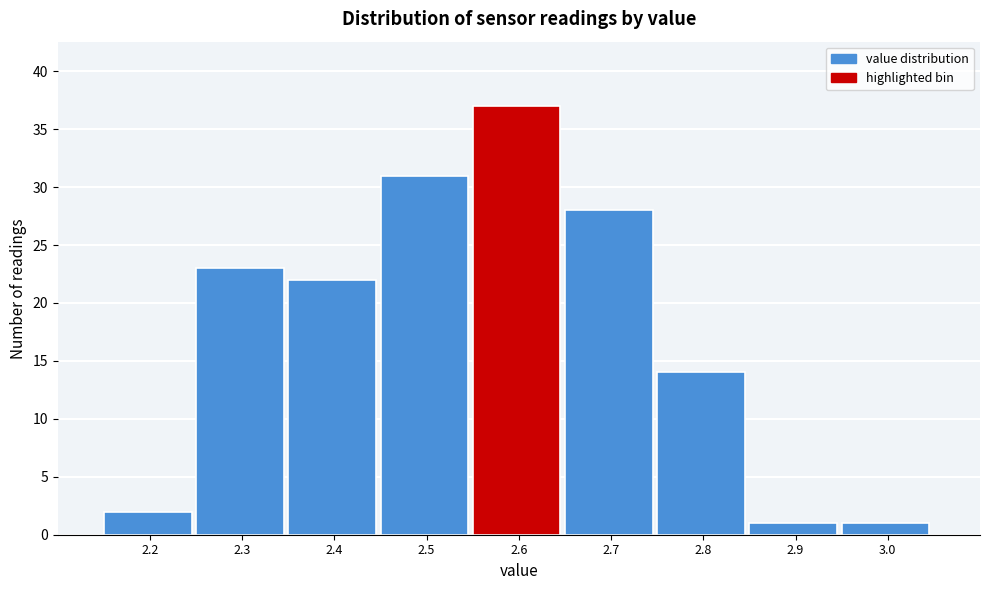

Reading left to right, what are all the values shown in this chart?

2.2=2	2.3=23	2.4=22	2.5=31	2.6=37	2.7=28	2.8=14	2.9=1	3.0=1